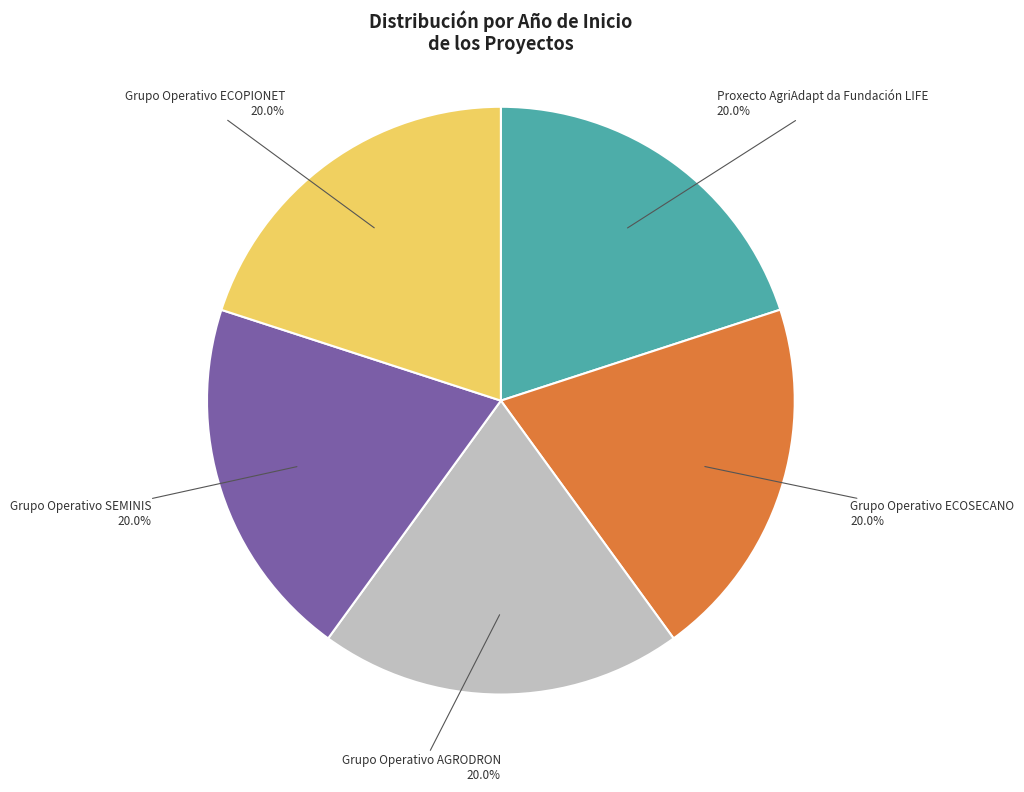

Does any single category account for the majority?

No